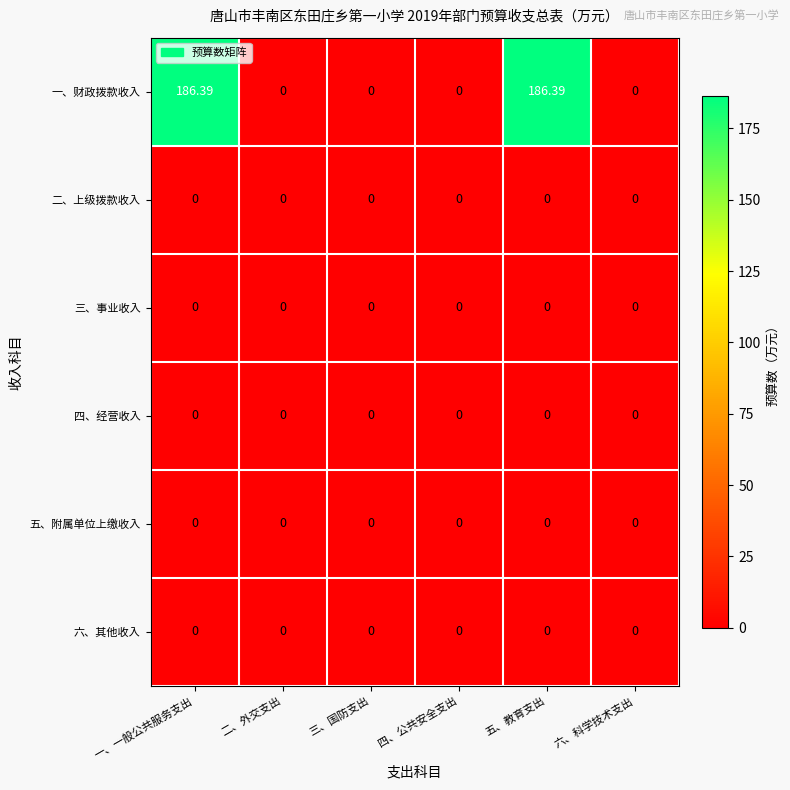

Which series has the largest total across all categories?

一、财政拨款收入